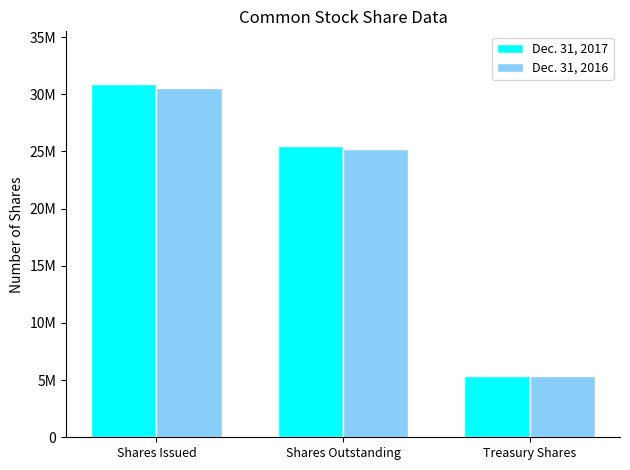

Are the bars grouped side by side (vs. stacked)?

Yes